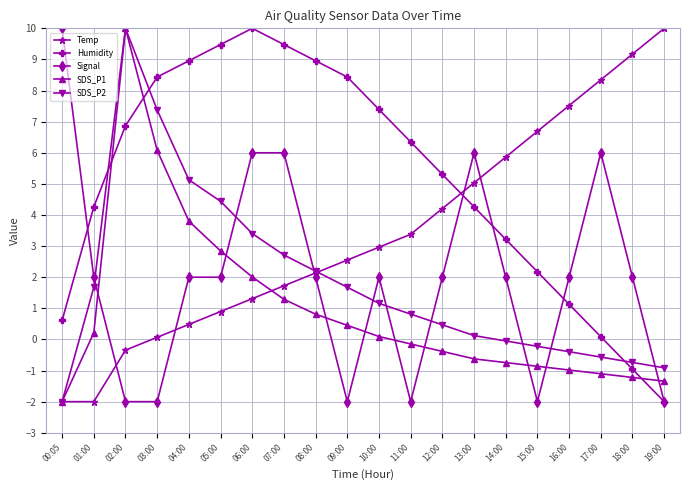

What is the total value across all series at 07:00?

21.2